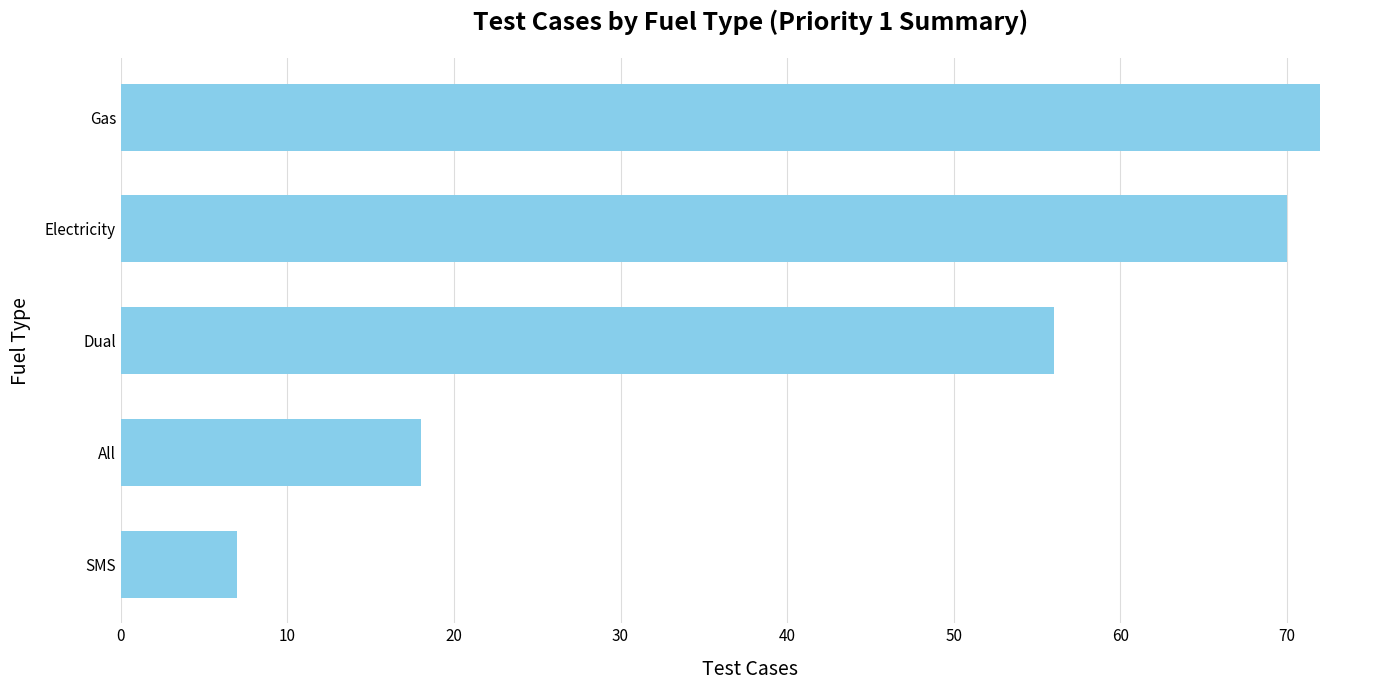

At which label is the value closest to 39?

Dual